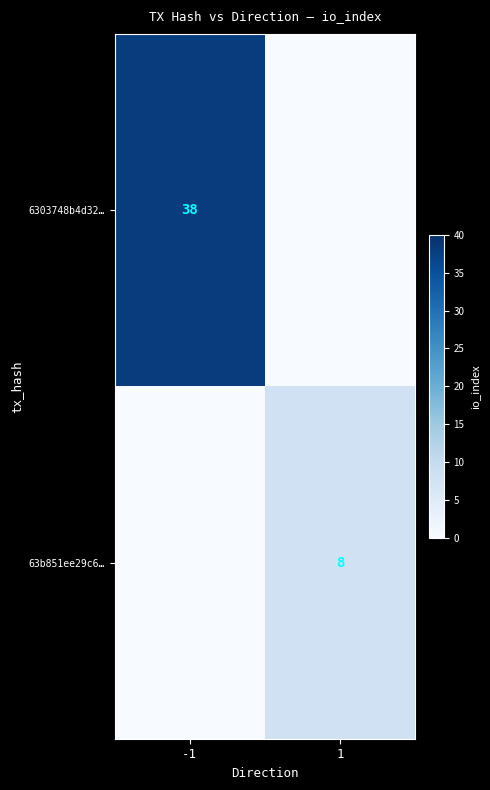

The 6303748b4d32… series shows 64 at -1. True or false?

False